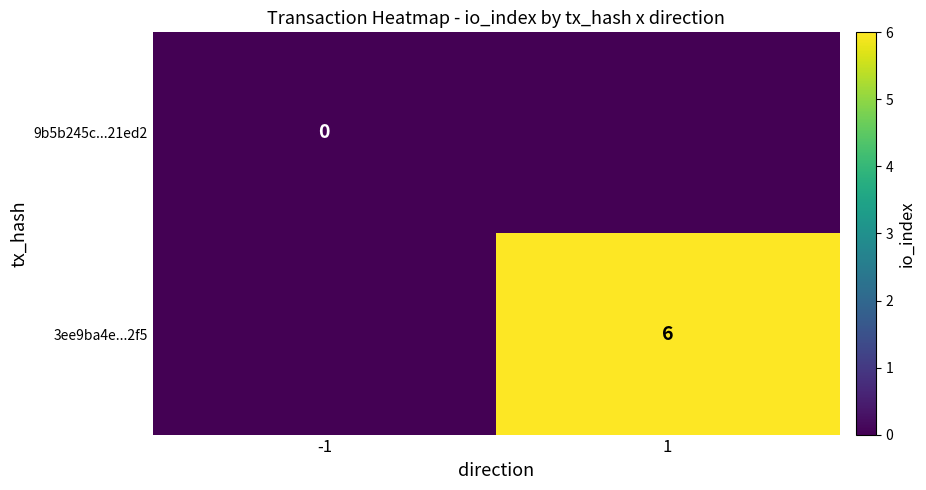

The value of 3ee9ba4e...2f5 at 1 is 10. True or false?

False